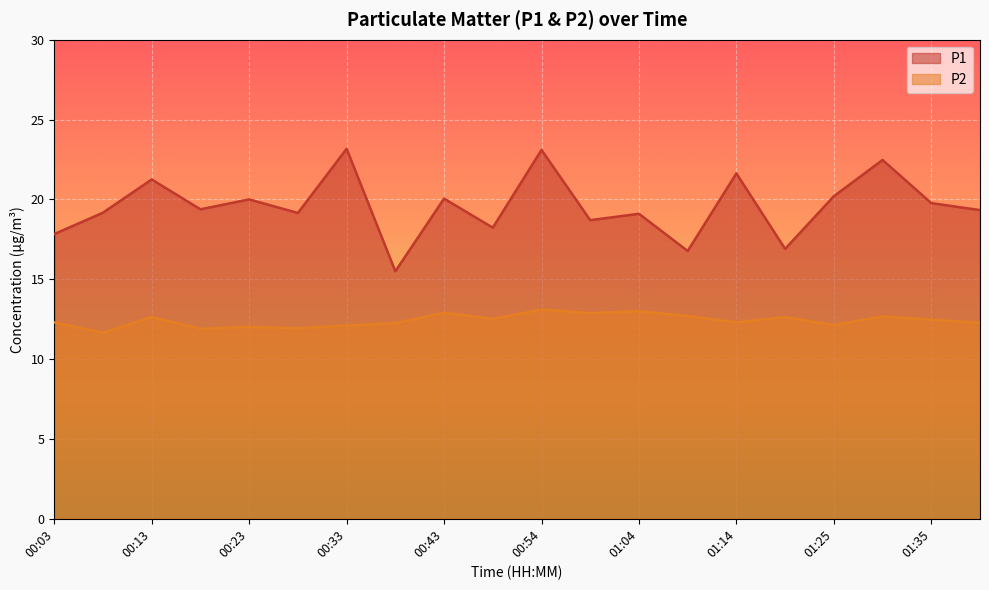

What is the sum of all P2 values?

248.3